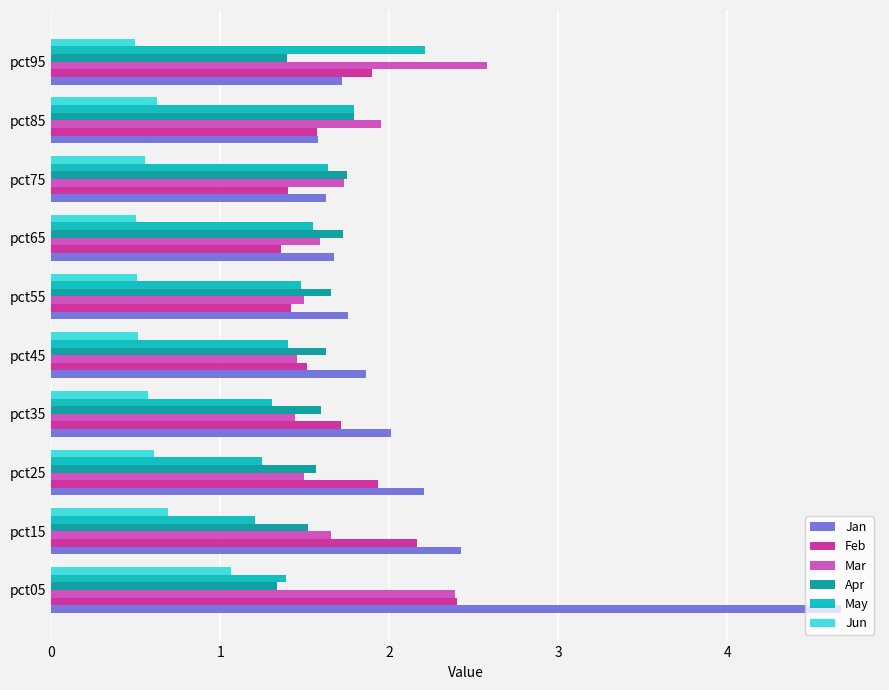

Which series has the largest range (max minus min)?

Jan